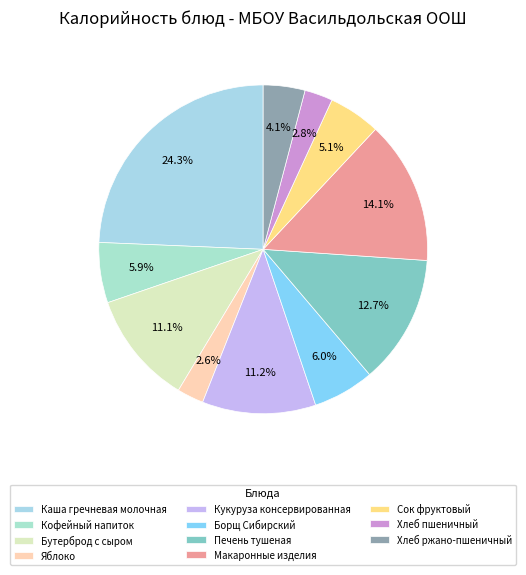

How many slices are in this pie chart?

11